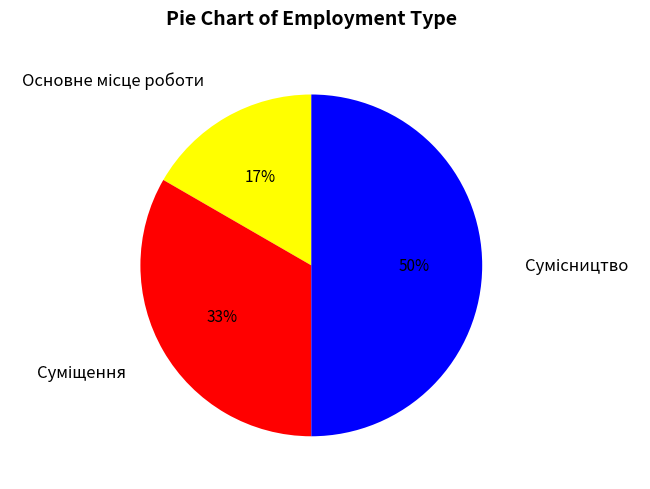

To the nearest percent, what is the difference between the largest and smallest slice percentages?

33%